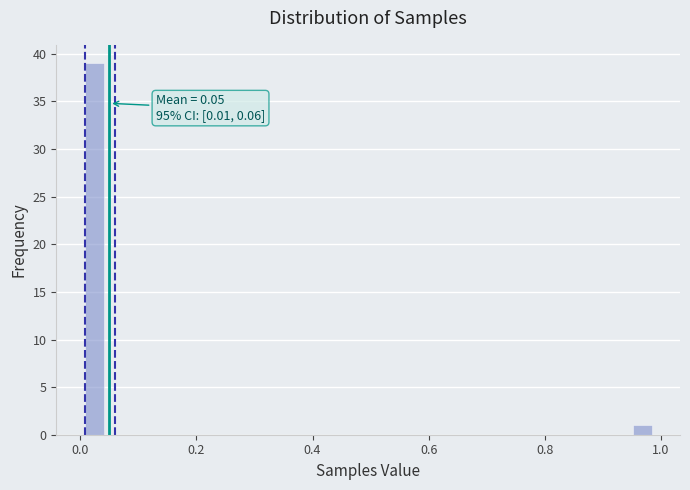

Around what value on the x-axis is the tallest bar? Give the approximate position of its centre, as read against the axis.

0.02